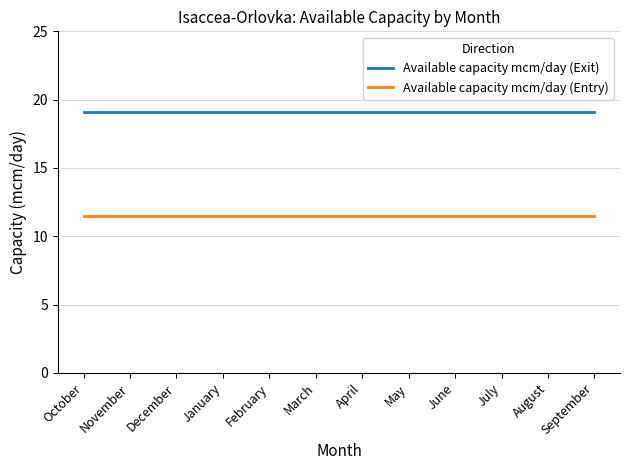

What is the highest value of the Available capacity mcm/day (Exit) series?

19.1